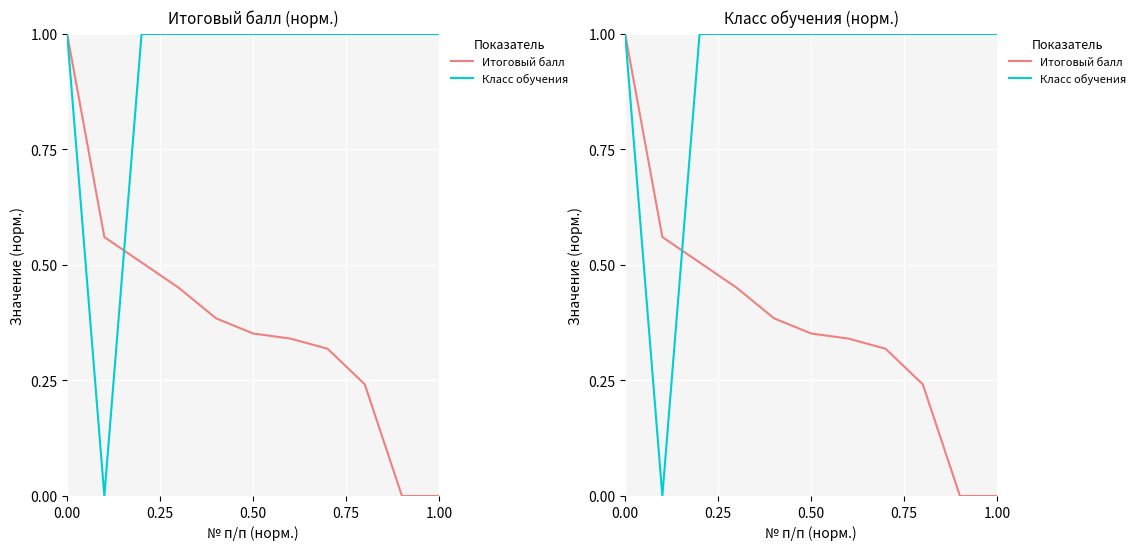

How many Итоговый балл values are between 0 and 1?

11